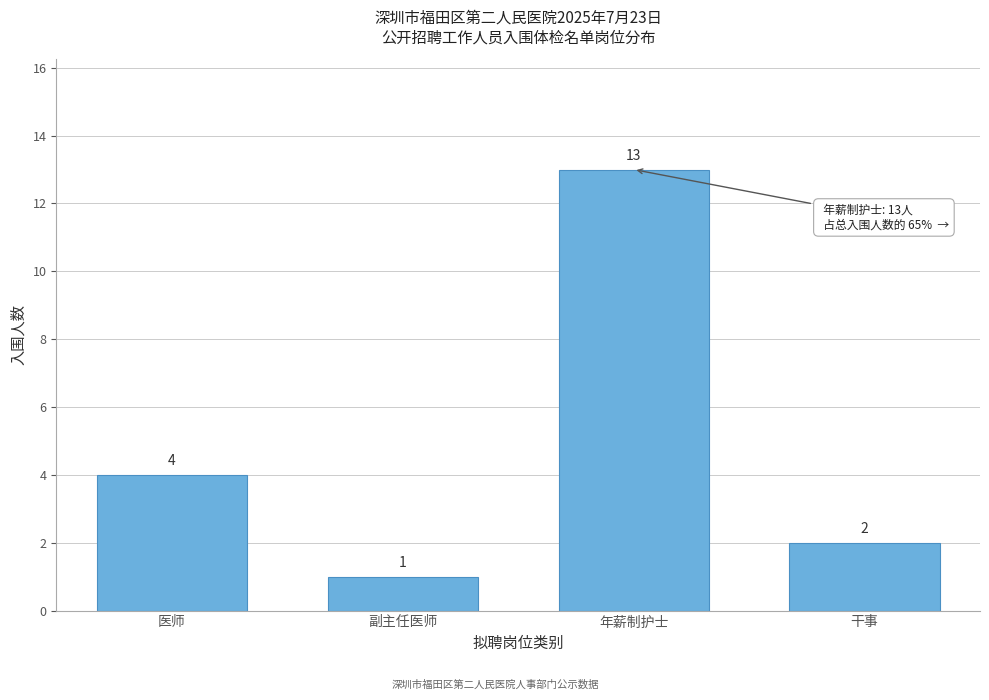

Reading left to right, what are all the values shown in this chart?

医师=4	副主任医师=1	年薪制护士=13	干事=2